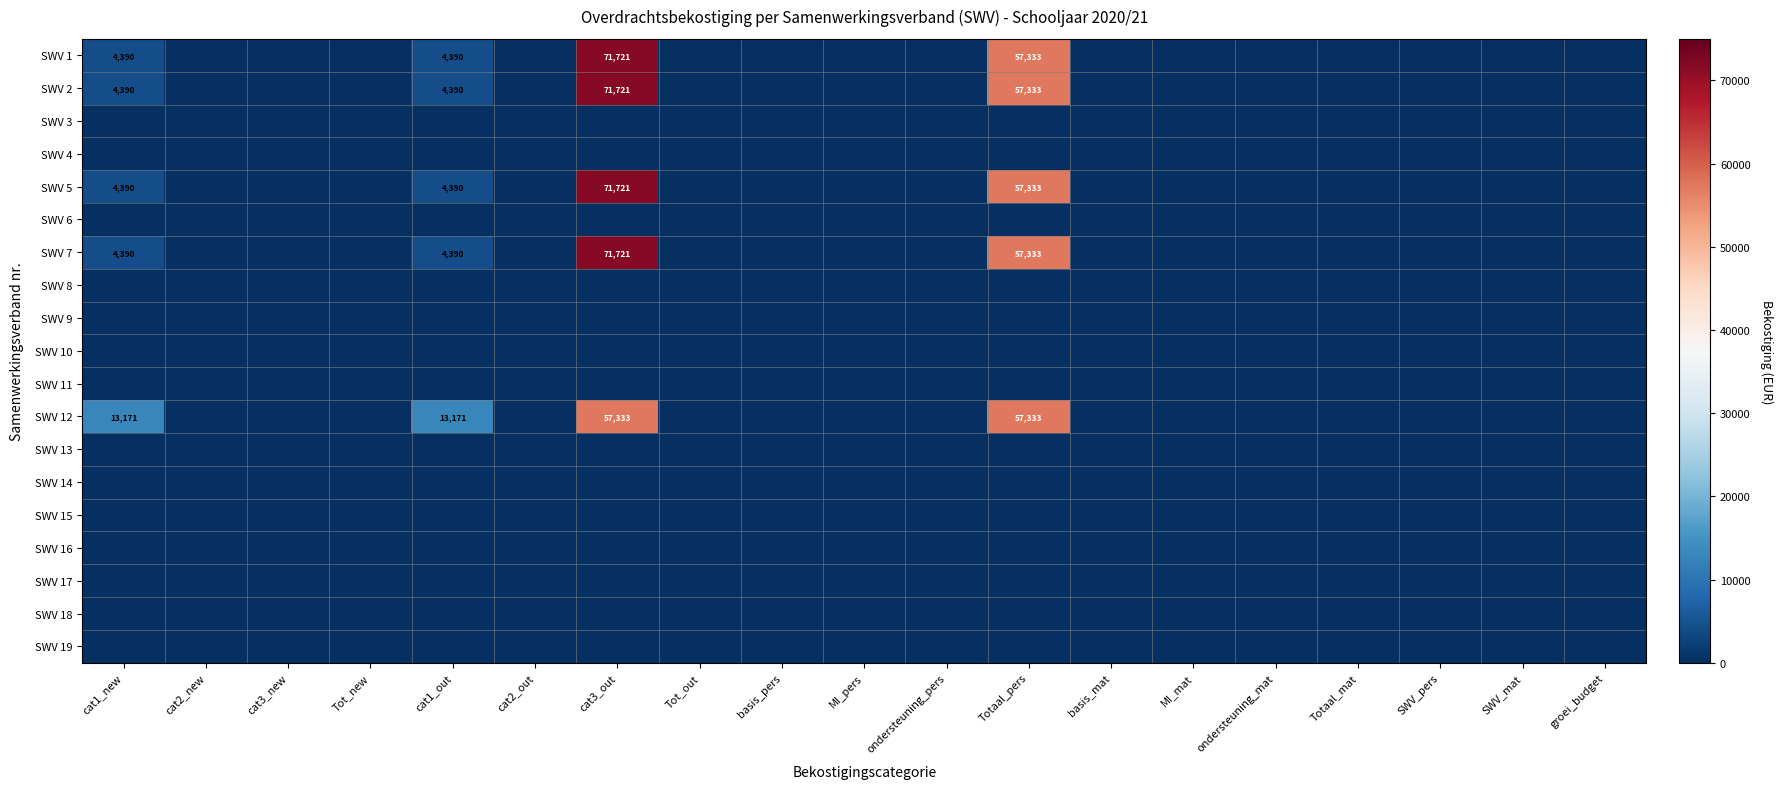

What is the difference between the second highest and minimum values in the SWV 12 series?

57333.2